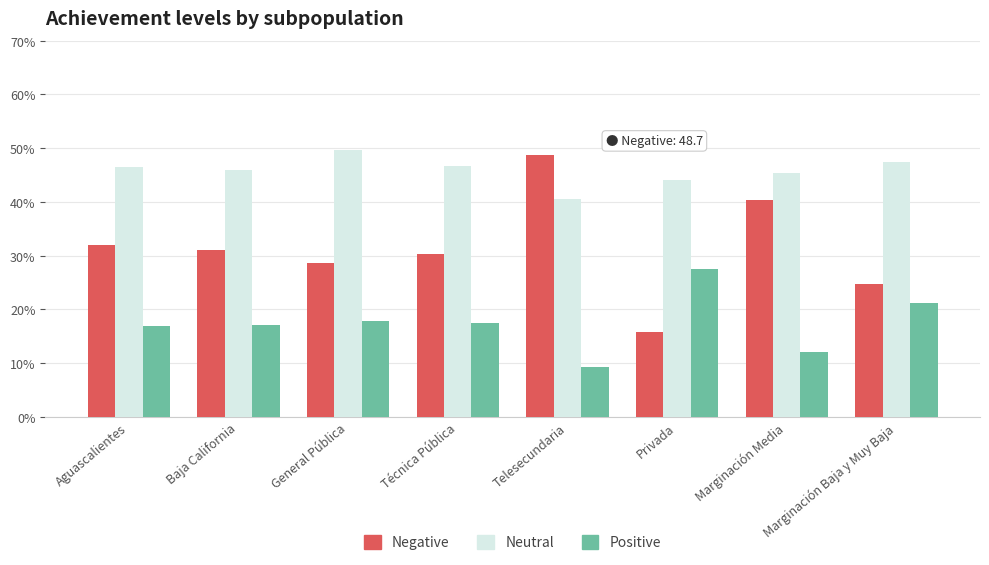

Which series has the largest range (max minus min)?

Negative